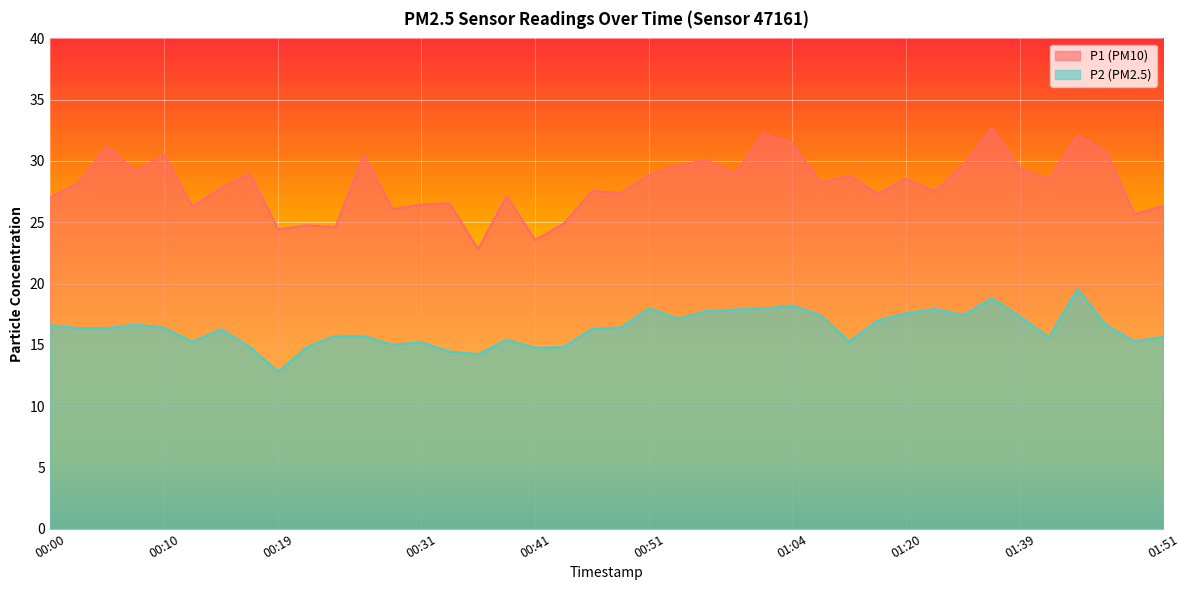

What is the average value of the P2 series?

16.3